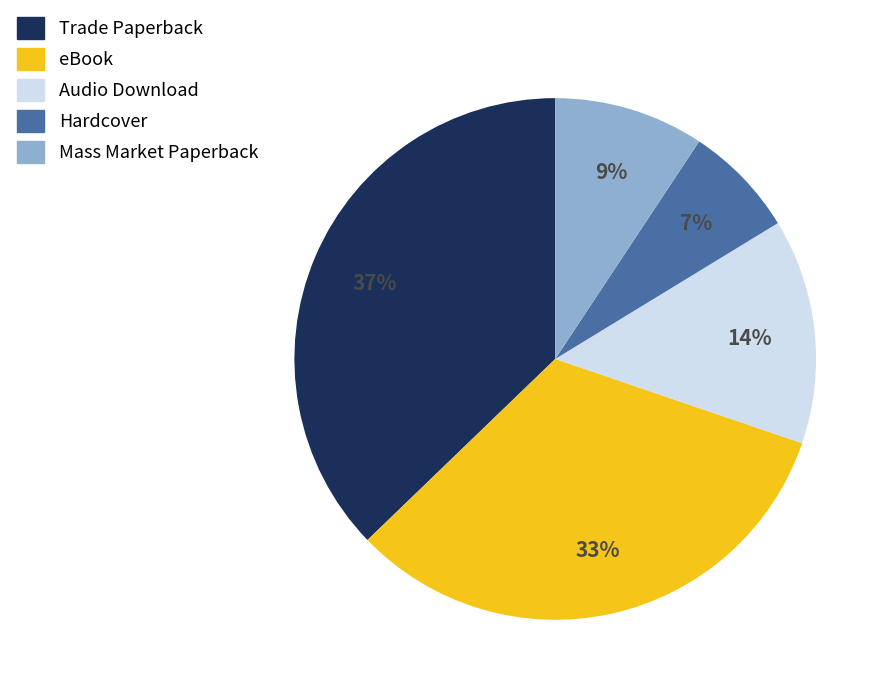

To the nearest percent, what is the average slice percentage?

20%